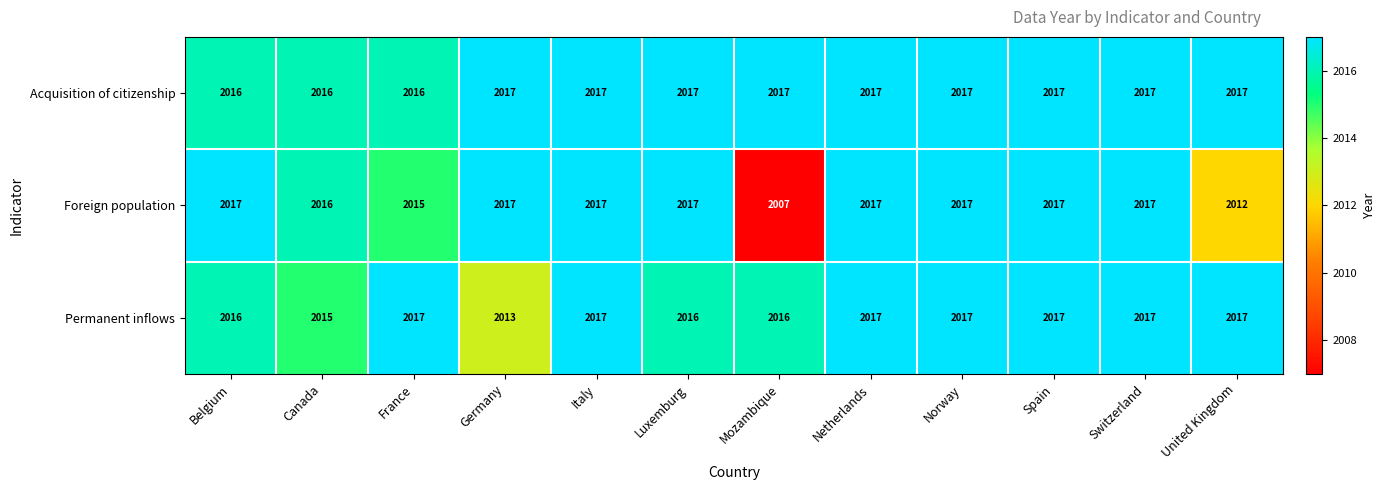

What is the spread (max minus min) of values at Mozambique?

10